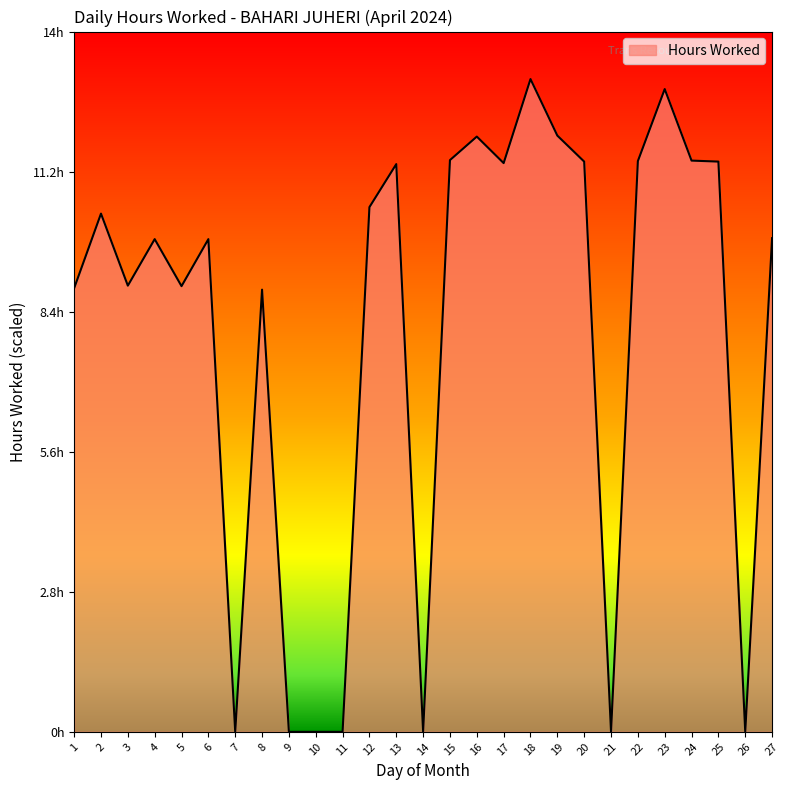

What is the maximum value shown in the chart?

93.2